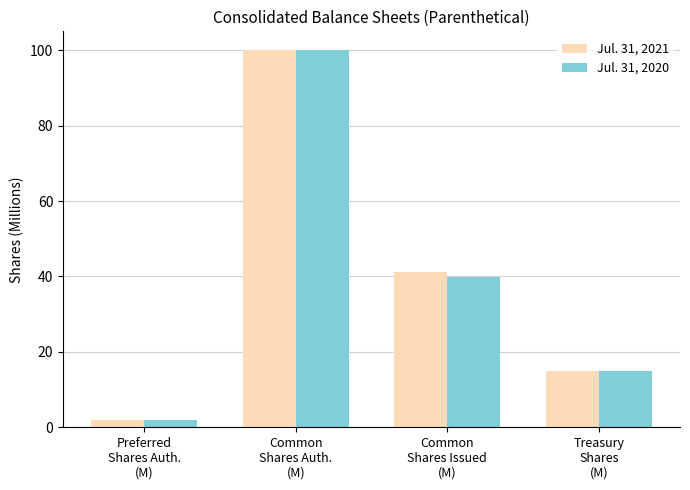

What position from the left is Common
Shares Issued
(M)?

3